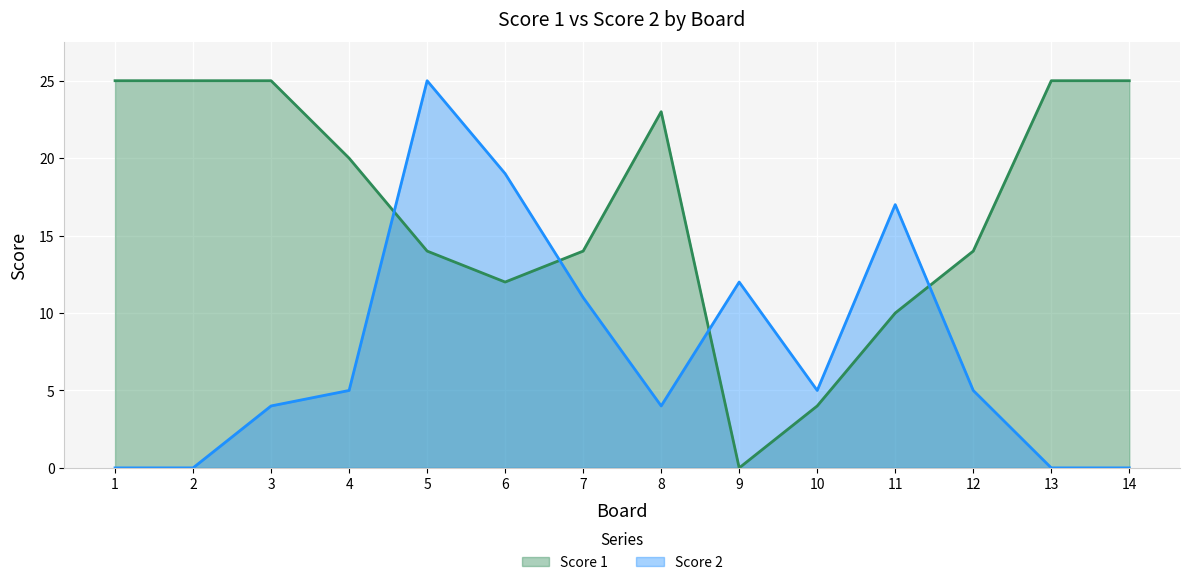

What is the difference between the highest and lowest values at 6?

7